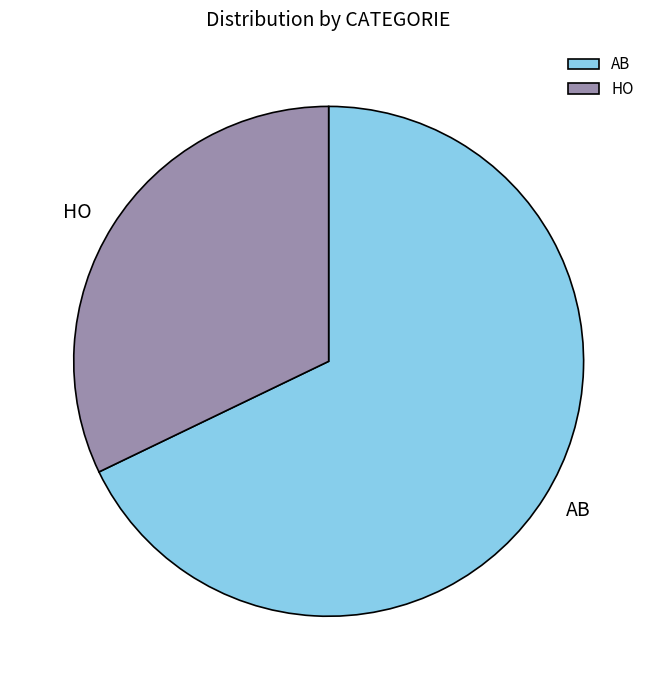

Is there a majority slice in this chart?

Yes